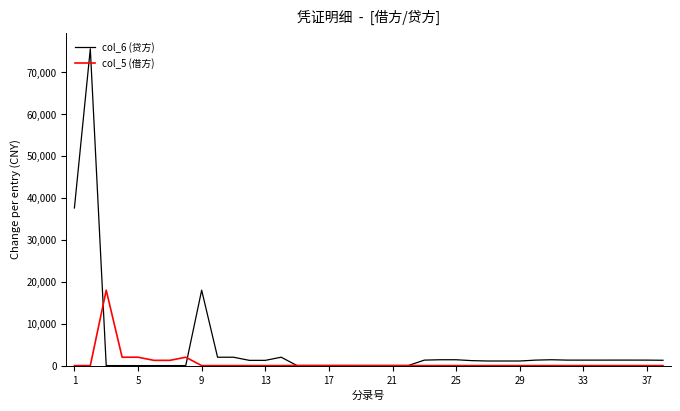

What is the maximum value for col_5 (借方)?

18000.0